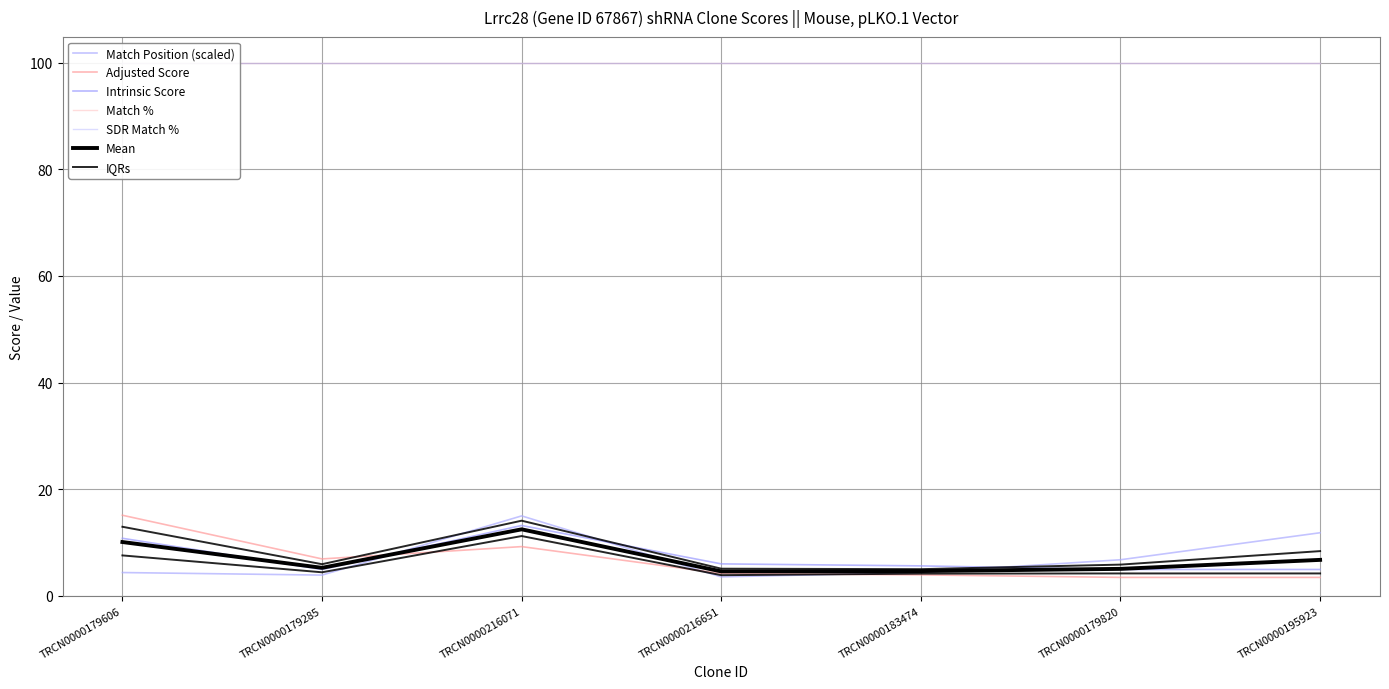

Rank the categories by Adjusted Score value from highest to lowest.

TRCN0000179606, TRCN0000216071, TRCN0000179285, TRCN0000216651, TRCN0000183474, TRCN0000179820, TRCN0000195923